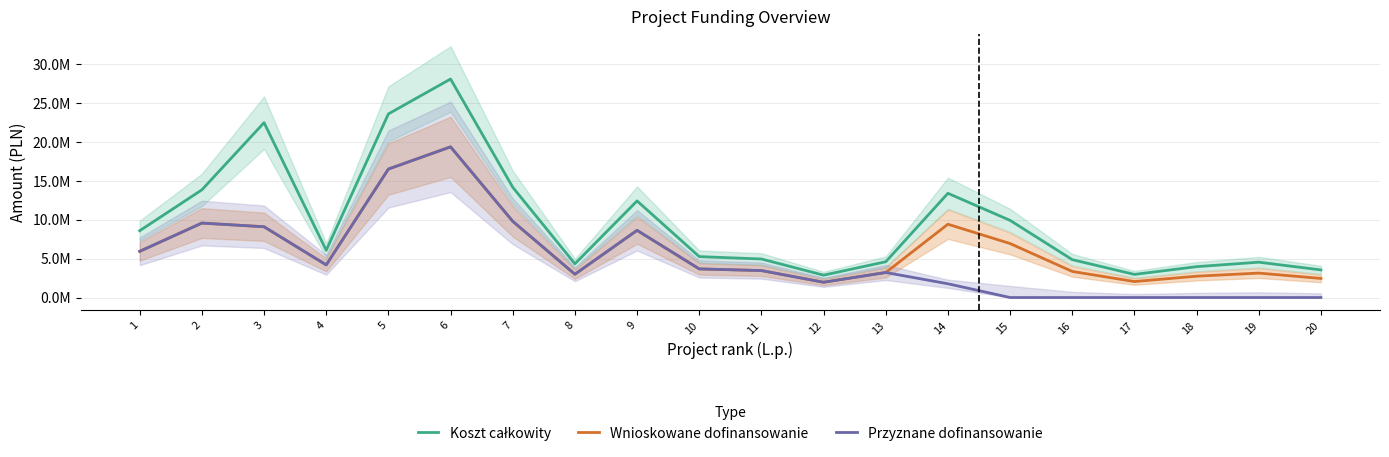

The value of Koszt całkowity at 5 is 14224353.3. True or false?

False